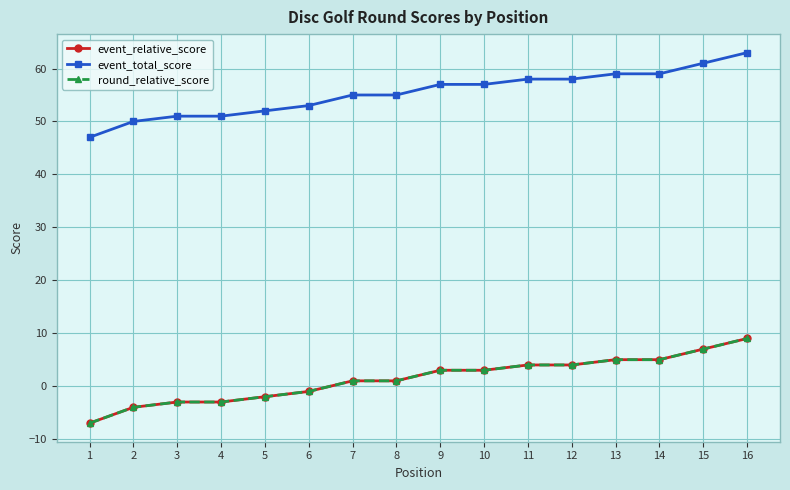

The event_total_score series shows 16 at 1. True or false?

False